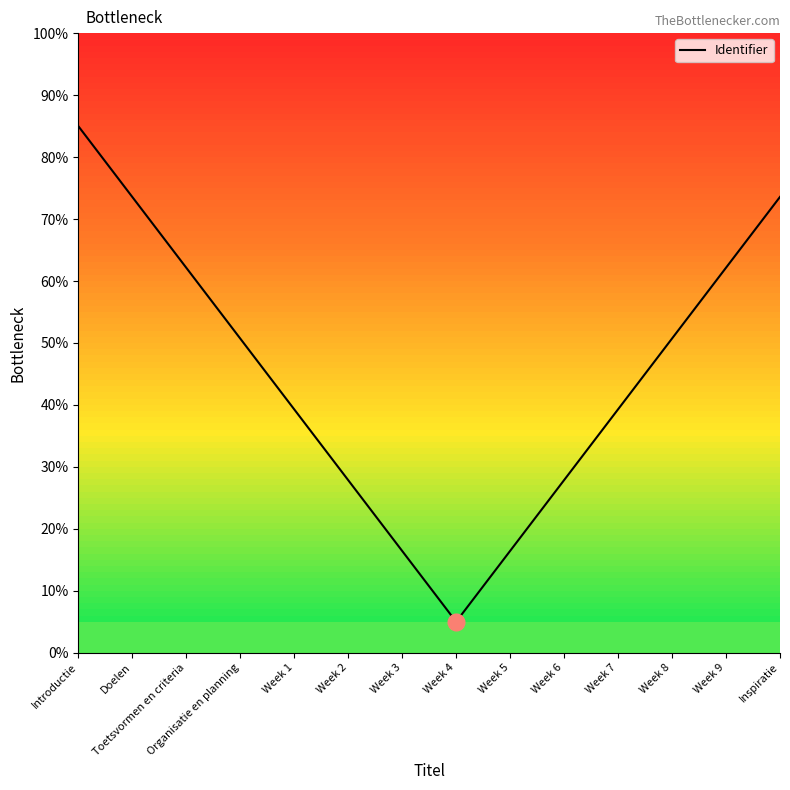

Between Week 4 and Inspiratie, which is larger?

Inspiratie